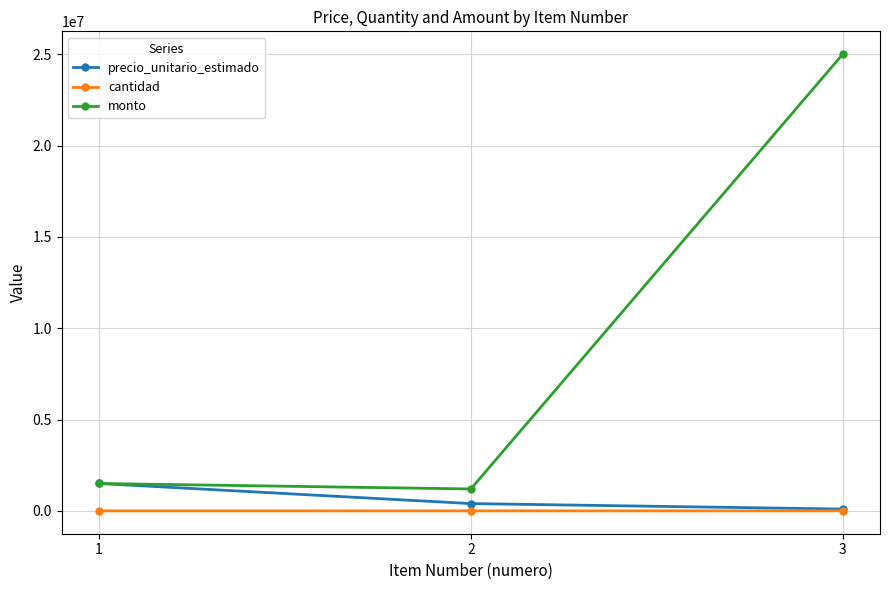

How many values in the cantidad series are below 3?

1